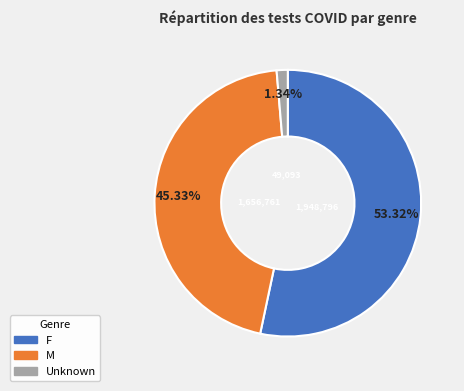

To the nearest percent, what is the combined percentage of F and Unknown?

55%